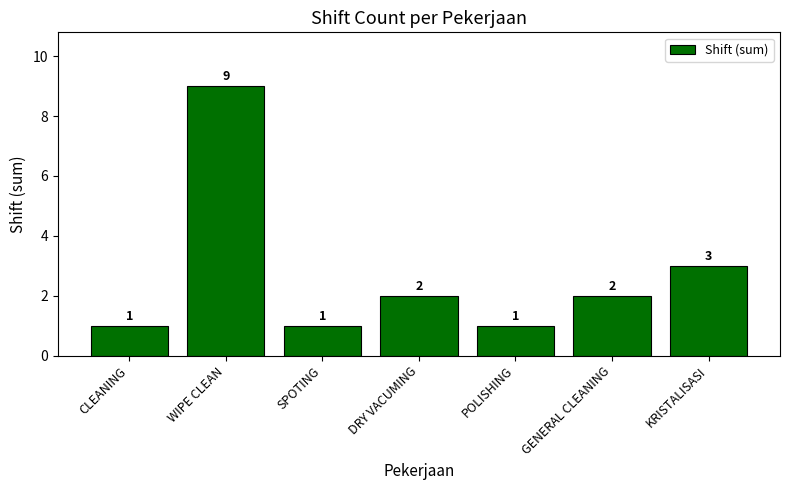

Which label corresponds to the largest value in the chart?

WIPE CLEAN